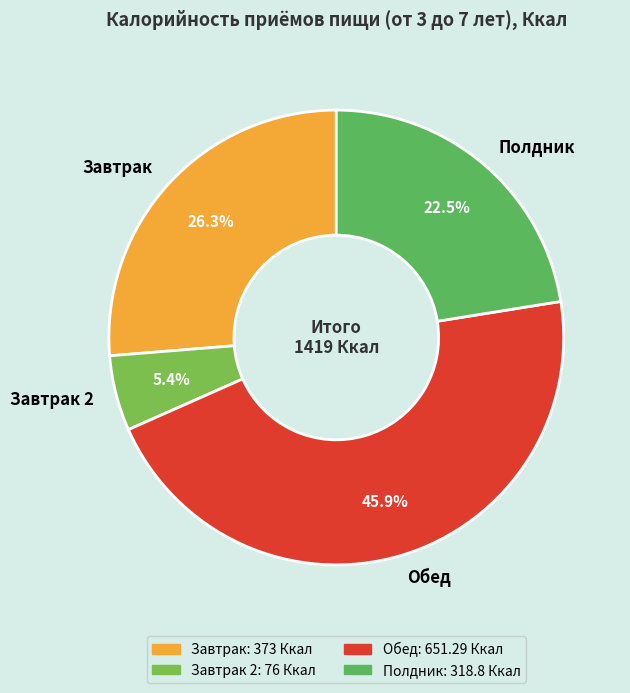

Is there any slice that represents more than half of the pie?

No